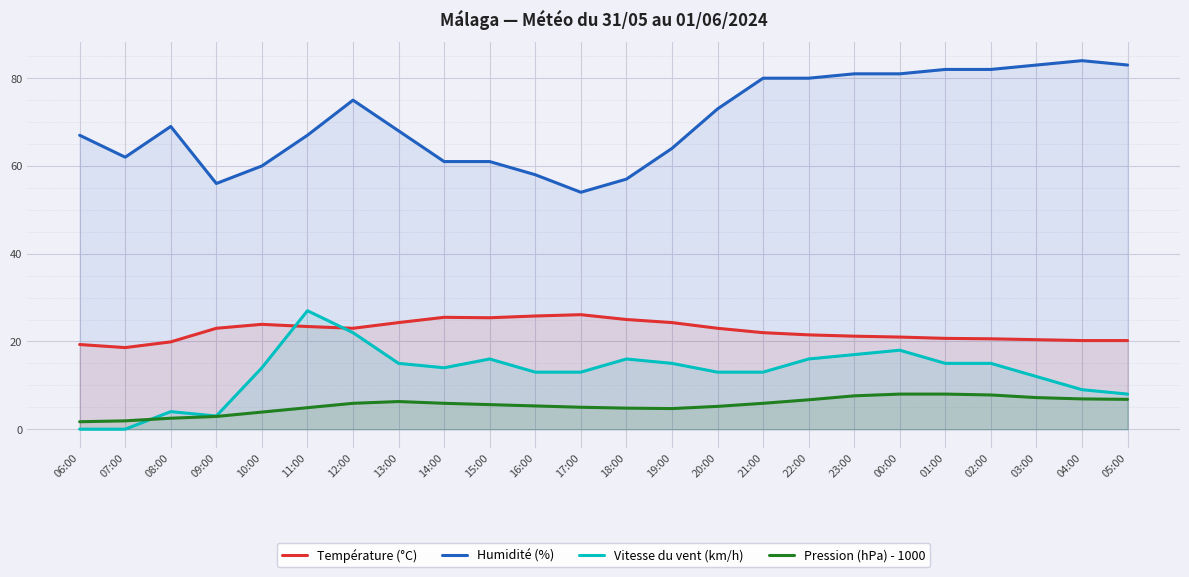

At which category is the sum across all series the highest?

00:00